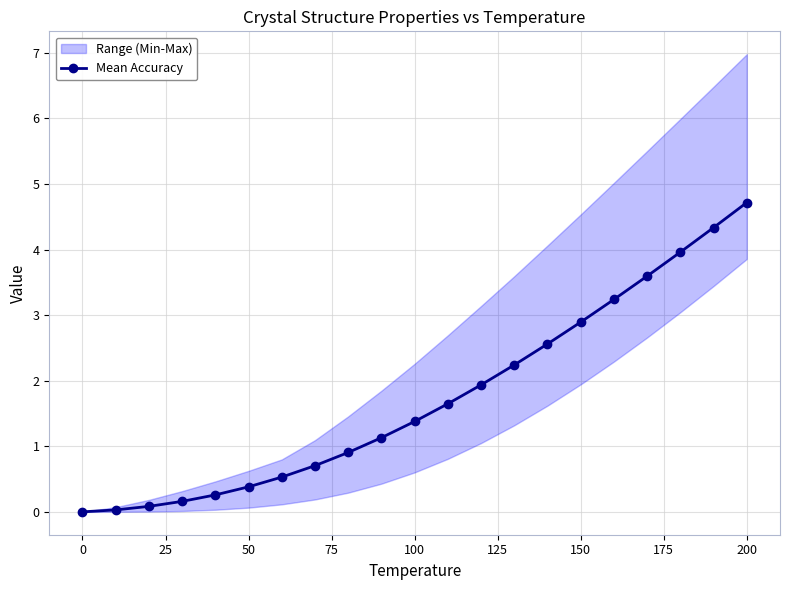

True or false: Mean Accuracy has a value of 1.9 at 200.

False